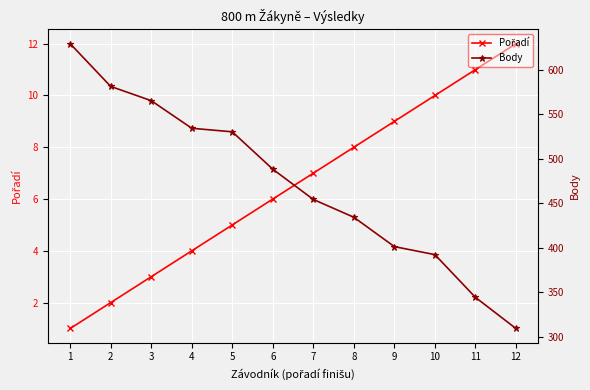

What is the value of the Pořadí point at the 3rd from the left?

3